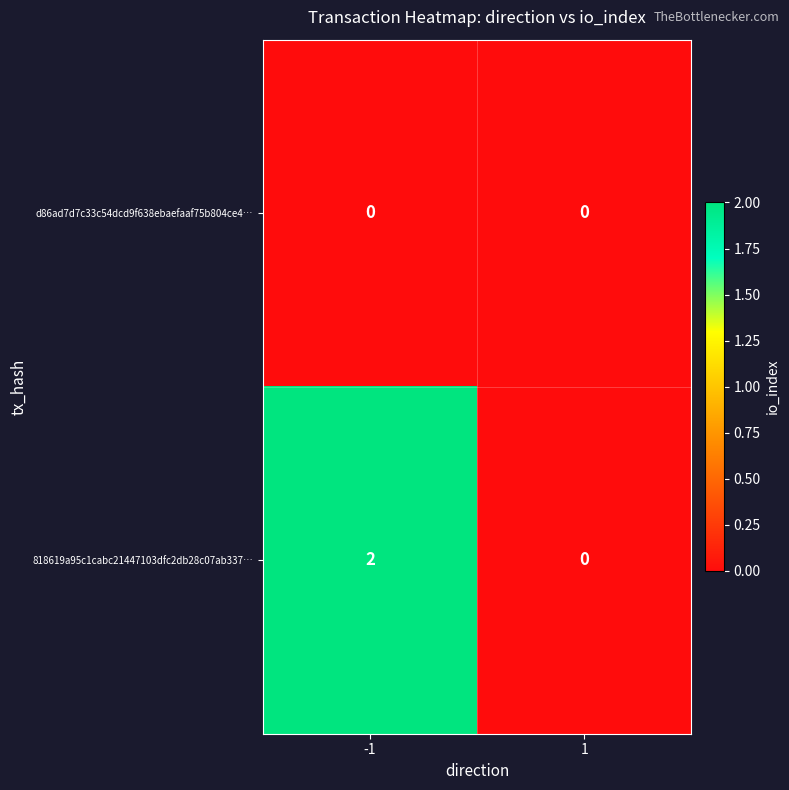

Which series changed the most between -1 and 1?

818619a95c1cabc21447103dfc2db28c07ab337…